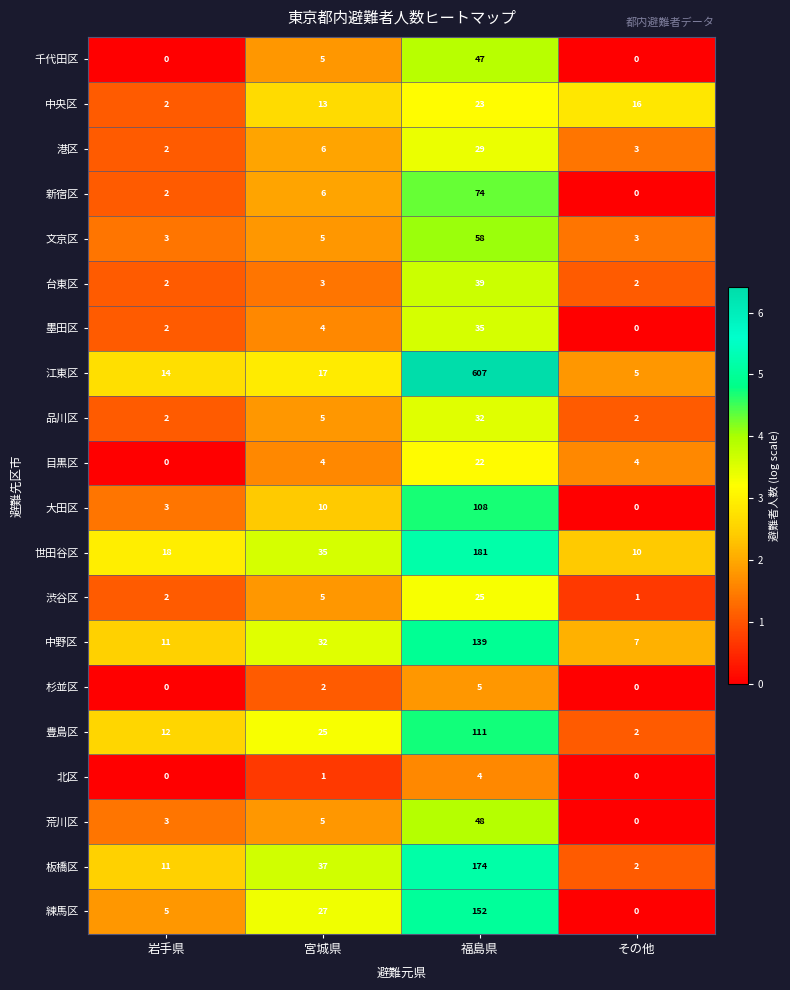

How many categories are shown in the chart?

4